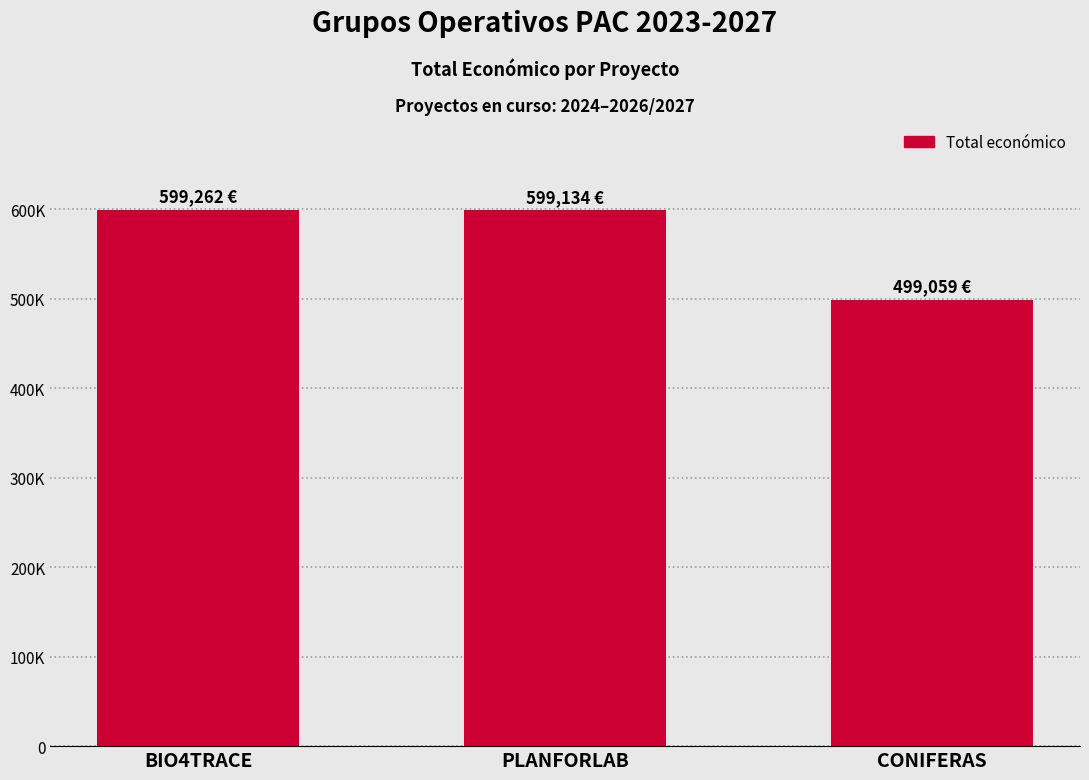

At which category does the chart reach its minimum across all series?

CONIFERAS